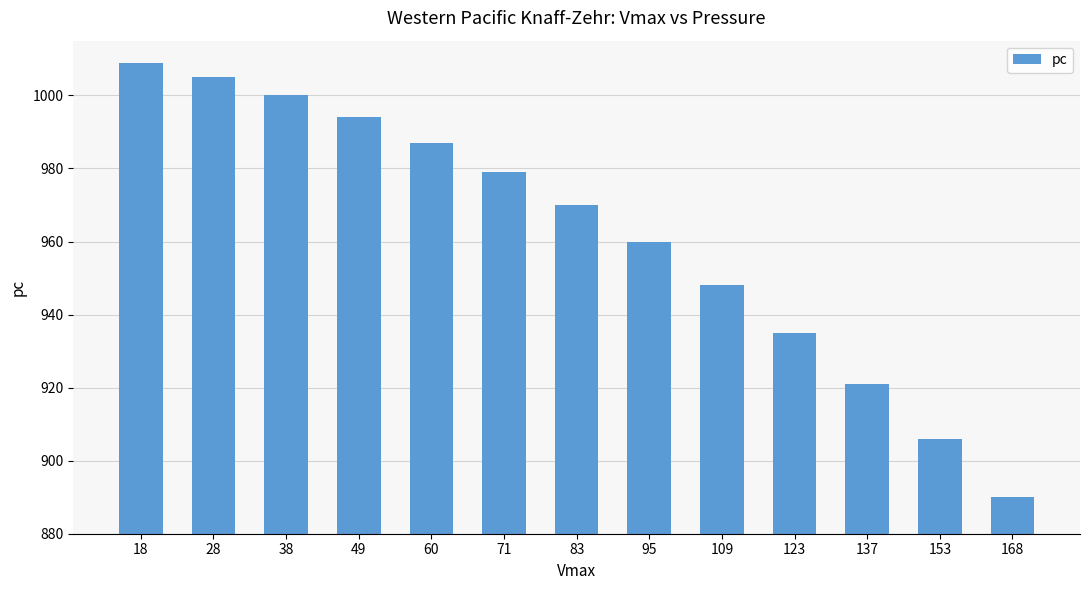

Is it true that the value at 49 is 994?

True